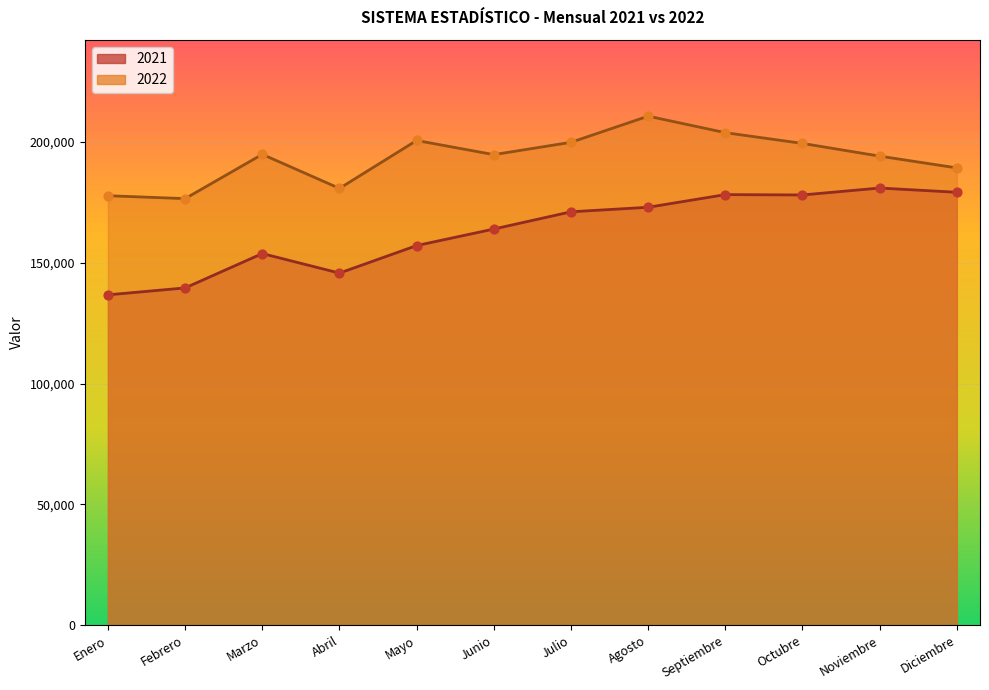

Is the value of 2021 at Junio greater than the value of 2022 at Febrero?

No